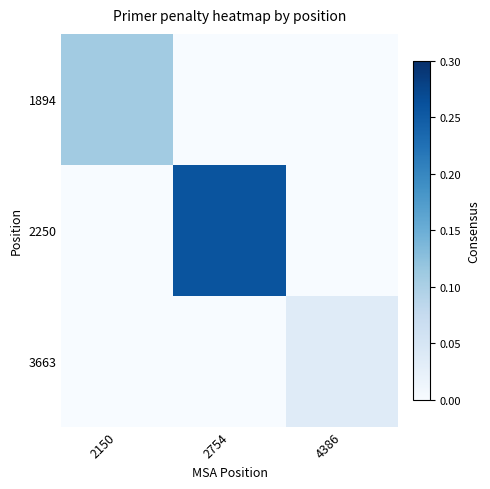

Reading right to left, extract all data points from this chart.

1894: 4386=0.0	2754=0.0	2150=0.1
2250: 4386=0.0	2754=0.3	2150=0.0
3663: 4386=0.0	2754=0.0	2150=0.0